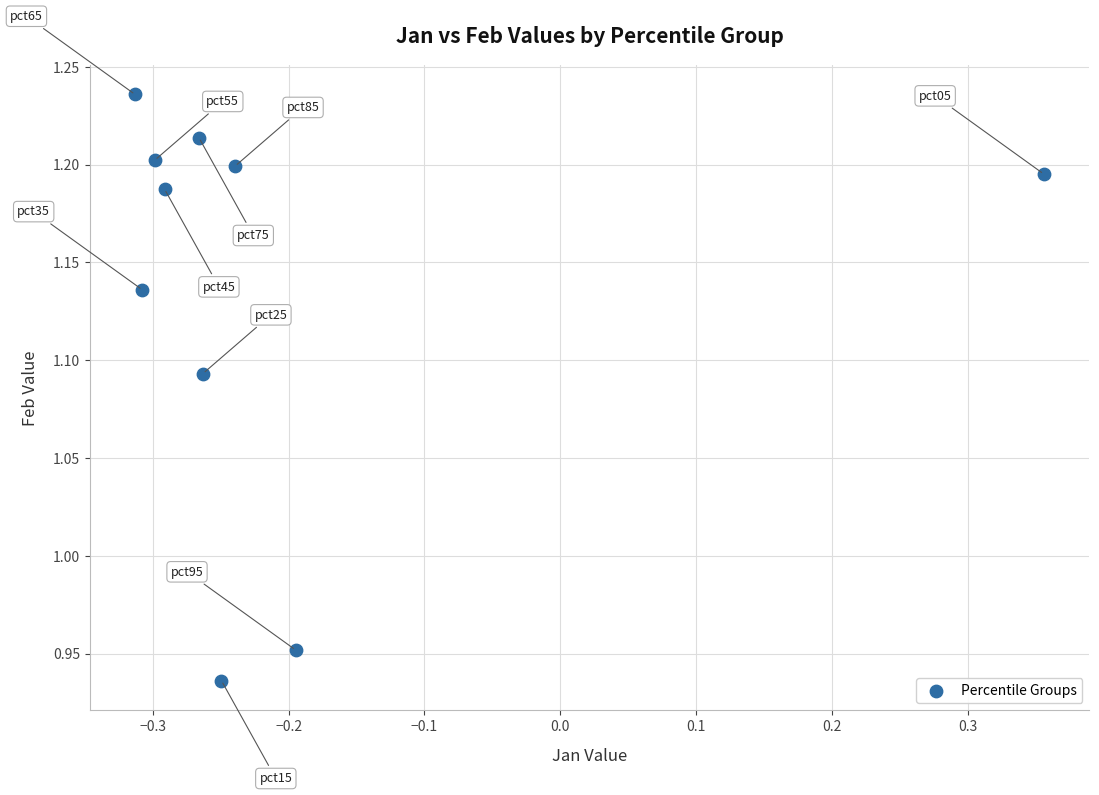

What is the range of Y values (max minus min)?

0.3